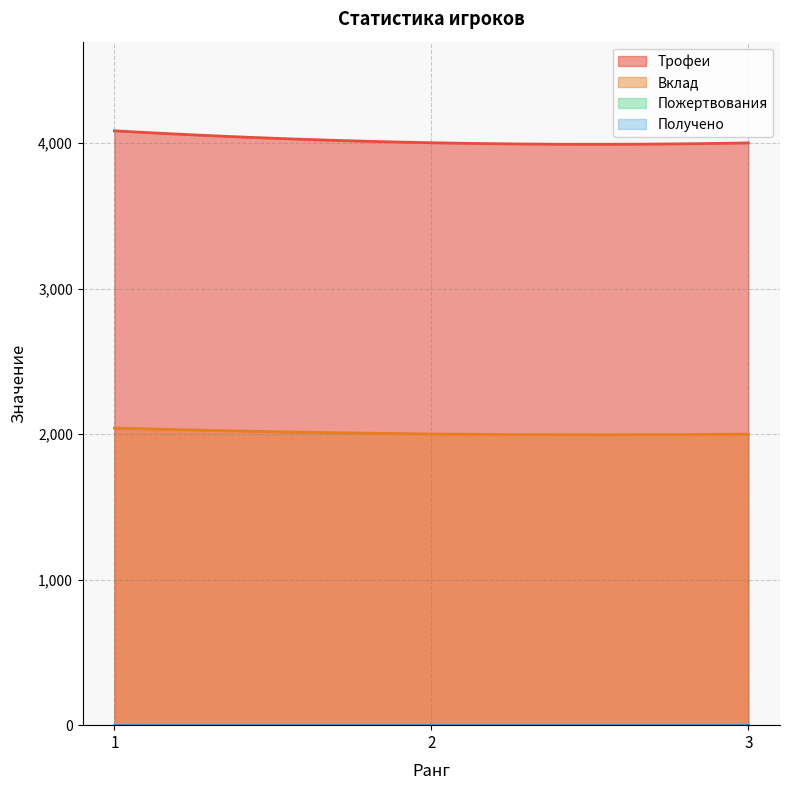

What is the value of the Трофеи point at the 1st from the left?

4084